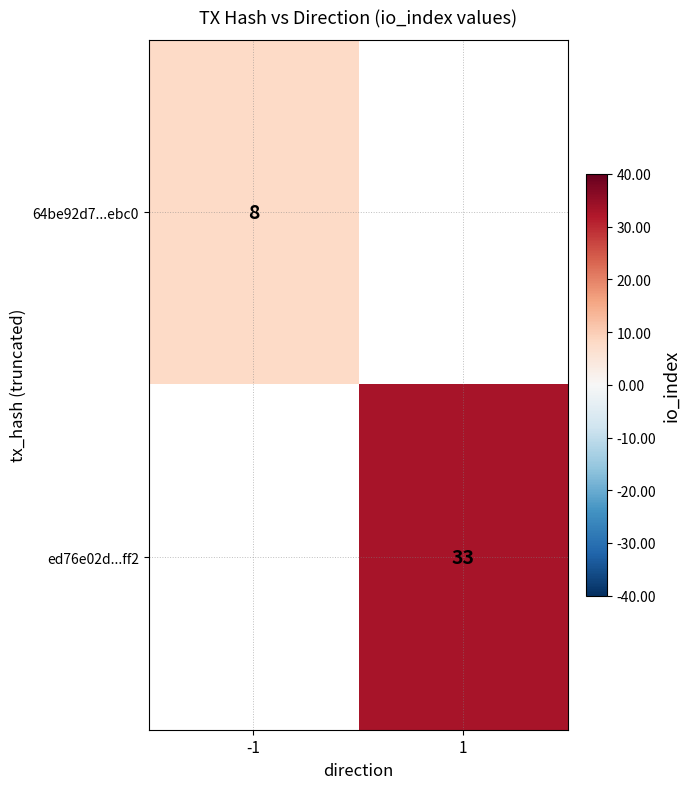

True or false: ed76e02d...ff2 has a value of 33 at 1.

True